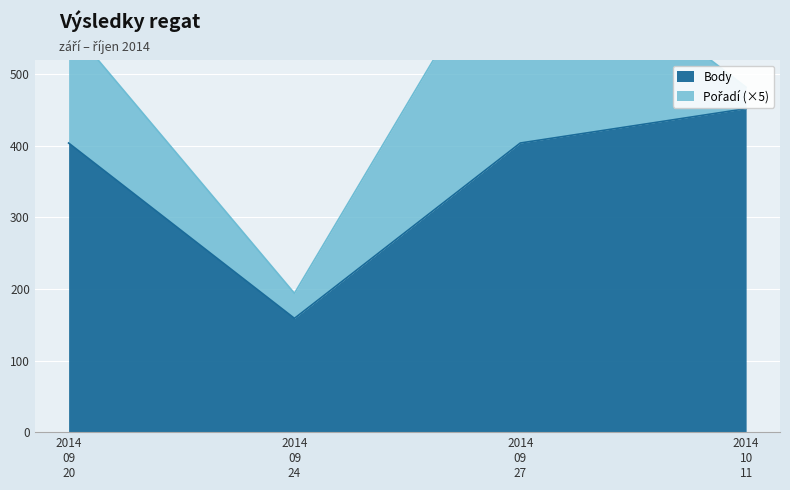

In Body, how many points are lower than both neighbors (excluding endpoints)?

1